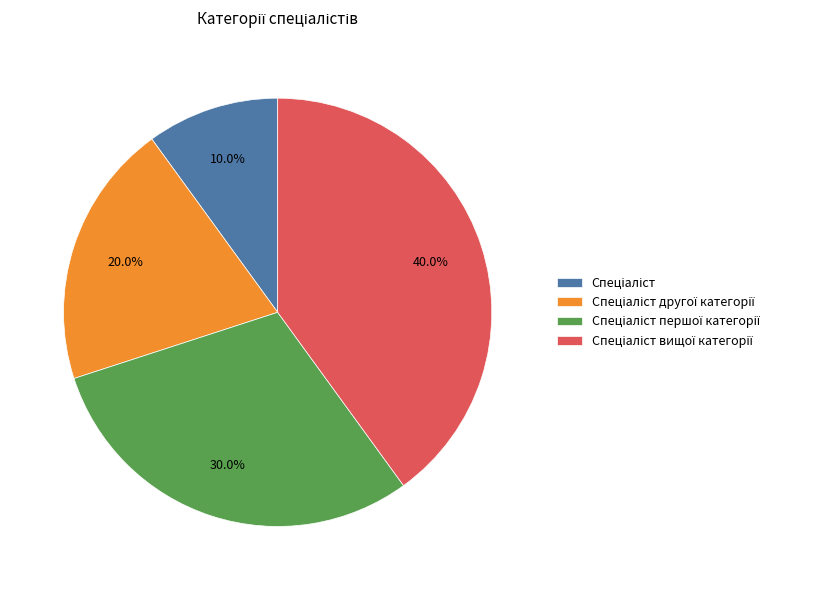

Is there a majority slice in this chart?

No